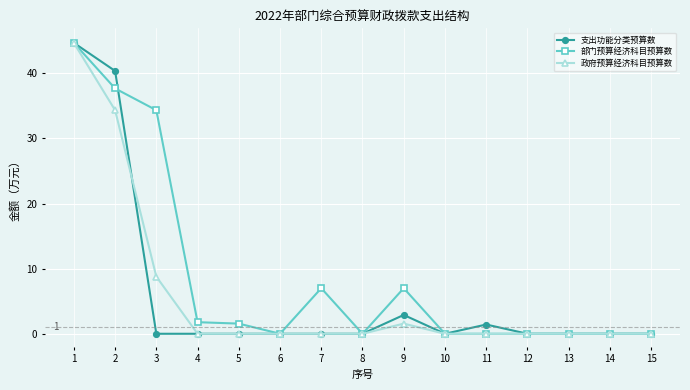

Reading right to left, what are all the values shown in this chart?

支出功能分类预算数: 15=0.0	14=0.0	13=0.0	12=0.0	11=1.4	10=0.0	9=2.9	8=0.0	7=0.0	6=0.0	5=0.0	4=0.0	3=0.0	2=40.4	1=44.7
部门预算经济科目预算数: 15=0.0	14=0.0	13=0.0	12=0.0	11=0.0	10=0.0	9=7.0	8=0.0	7=7.0	6=0.0	5=1.6	4=1.8	3=34.3	2=37.7	1=44.7
政府预算经济科目预算数: 15=0.0	14=0.0	13=0.0	12=0.0	11=0.0	10=0.0	9=1.6	8=0.0	7=0.0	6=0.0	5=0.0	4=0.0	3=8.8	2=34.3	1=44.7